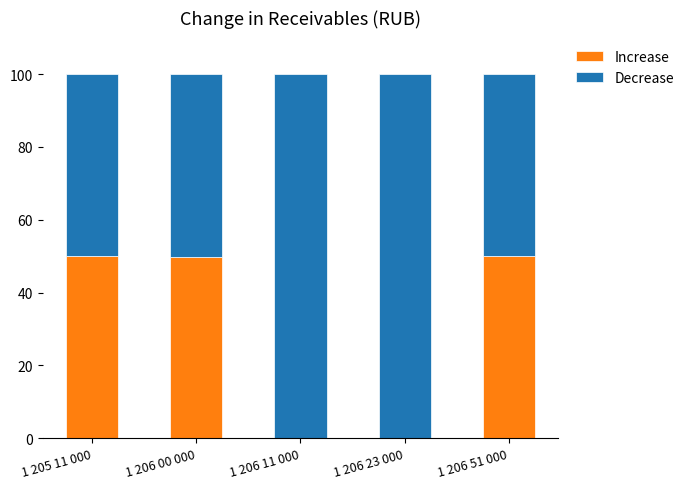

The Increase series shows 50.0 at 1 205 11 000. True or false?

True